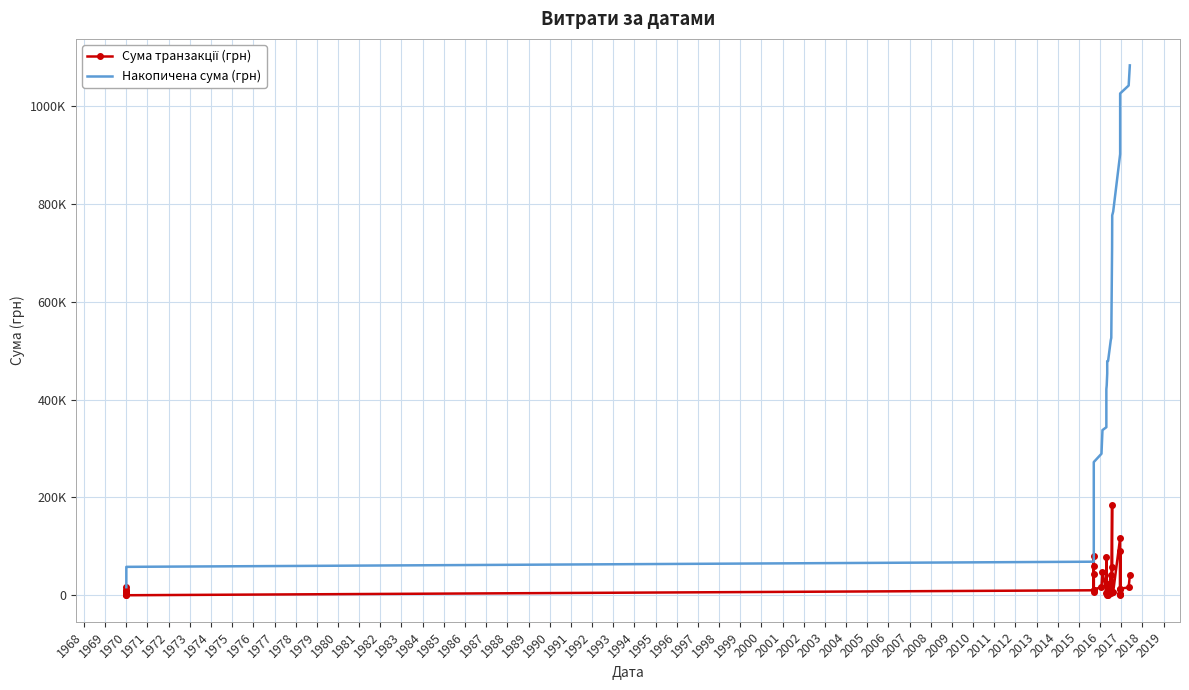

Which series has the largest range (max minus min)?

Накопичена сума (грн)